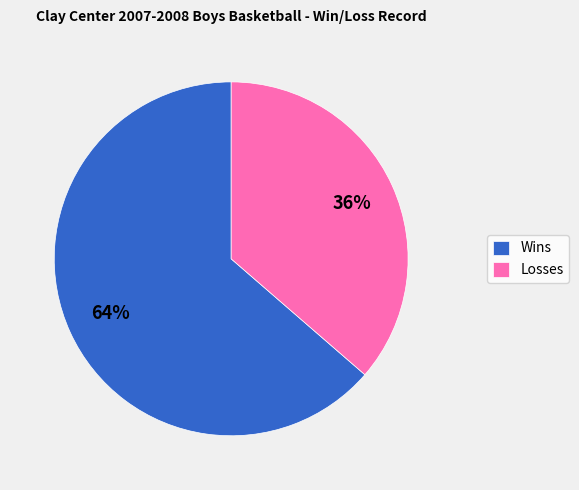

To the nearest percent, what percentage of the pie is Wins?

64%